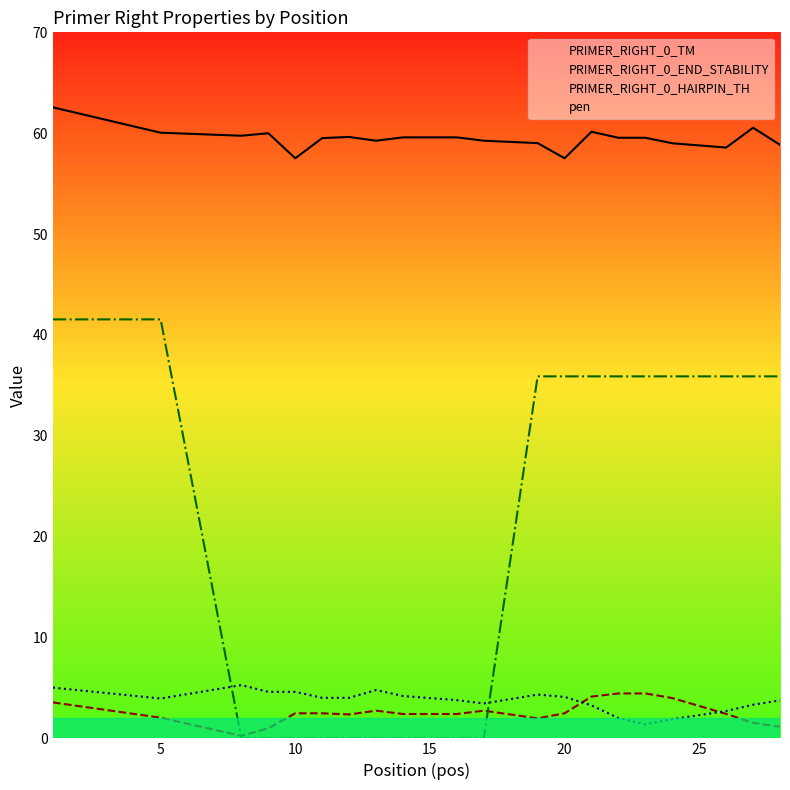

True or false: pen has a value of 1.0 at 9.

True